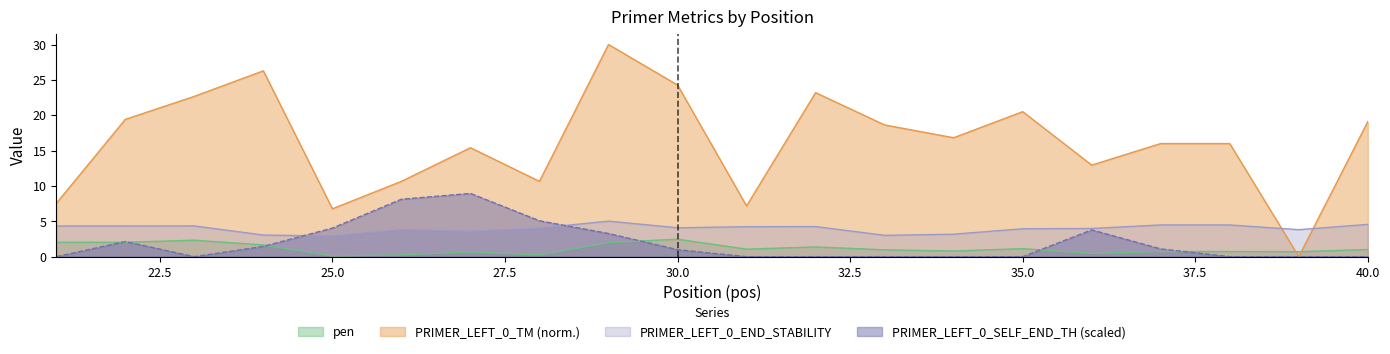

Reading left to right, list all the values displayed in this chart.

pen: 21=2.0	22=2.0	23=2.3	24=1.7	25=0.1	26=0.2	27=0.7	28=0.2	29=2.0	30=2.5	31=1.1	32=1.4	33=1.0	34=0.8	35=1.1	36=0.5	37=0.7	38=0.7	39=0.7	40=1.0
PRIMER_LEFT_0_TM: 21=7.5	22=19.4	23=22.7	24=26.3	25=6.8	26=10.7	27=15.4	28=10.7	29=30.0	30=24.3	31=7.2	32=23.2	33=18.6	34=16.8	35=20.5	36=13.0	37=16.0	38=16.0	39=0.0	40=19.1
PRIMER_LEFT_0_END_STABILITY: 21=4.3	22=4.3	23=4.3	24=3.1	25=2.9	26=3.8	27=3.6	28=4.0	29=5.0	30=4.1	31=4.2	32=4.3	33=3.0	34=3.2	35=4.0	36=4.0	37=4.5	38=4.5	39=3.8	40=4.6
PRIMER_LEFT_0_SELF_END_TH: 21=0.0	22=2.1	23=0.0	24=1.5	25=4.0	26=8.1	27=8.9	28=5.1	29=3.3	30=1.0	31=0.0	32=0.0	33=0.0	34=0.0	35=0.0	36=3.8	37=1.1	38=0.0	39=0.0	40=0.0